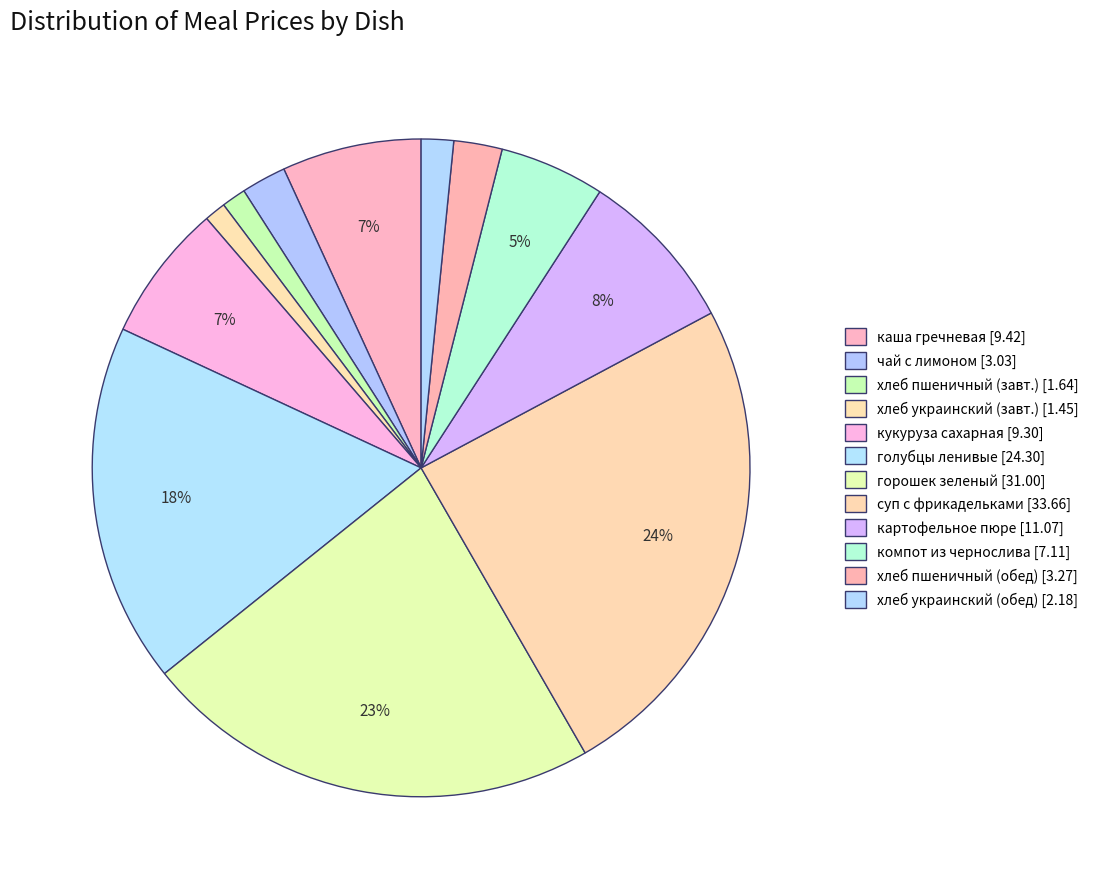

Count the number of slices in the pie.

12